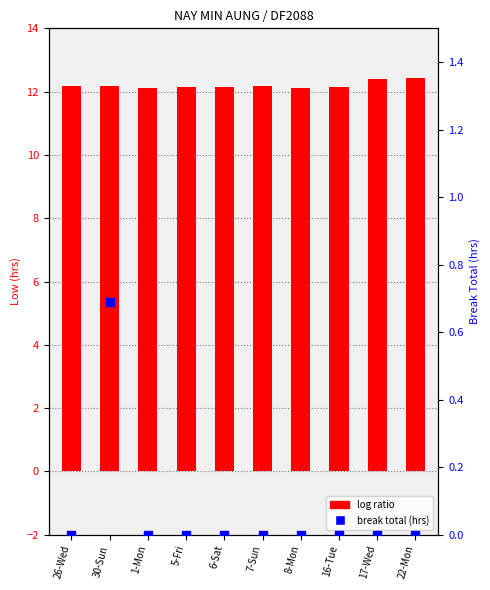

Which series reaches the maximum Y coordinate?

log ratio